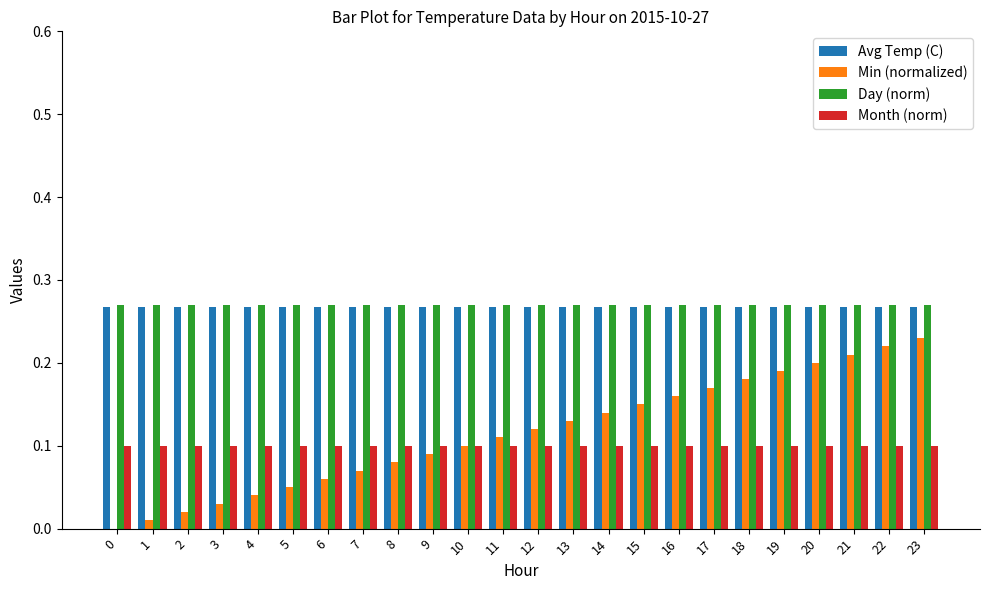

The value of Month (norm) at 7 is 0.1. True or false?

True